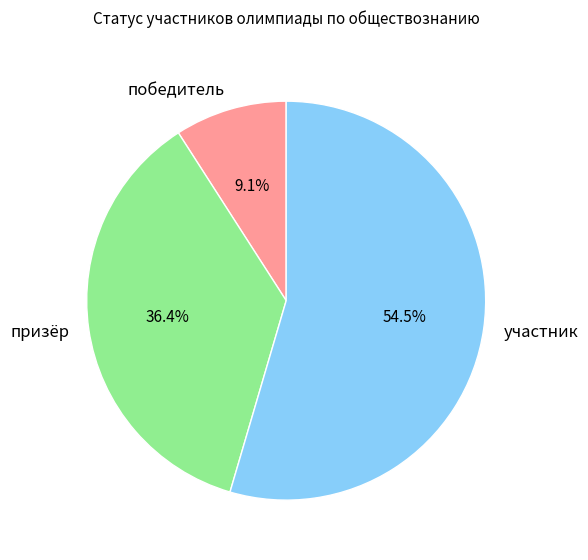

Is участник the majority of the pie?

Yes